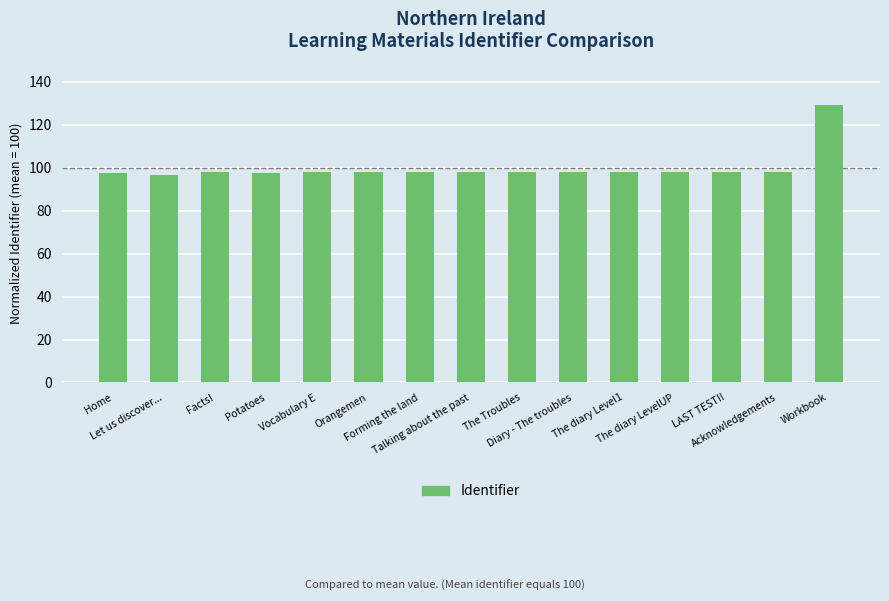

What is the maximum value shown in the chart?

129.2